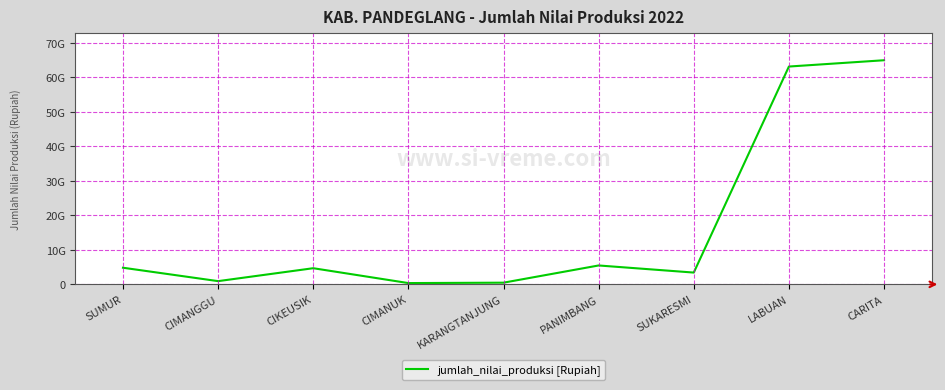

What is the average value?

16473040000